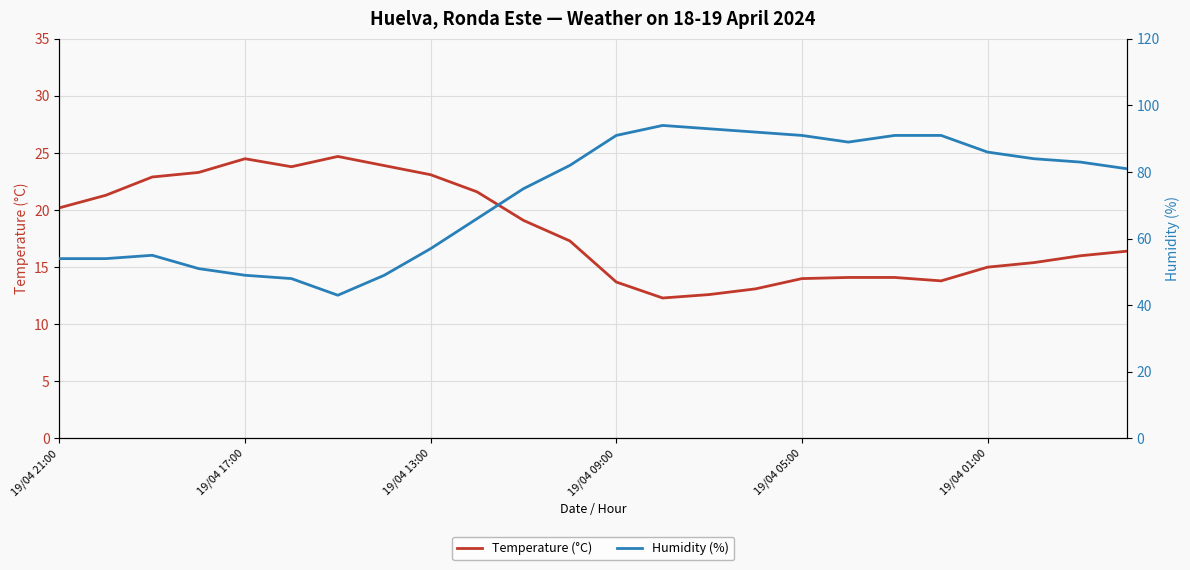

What is the approximate value of Humidity (%) at 6?

43.0